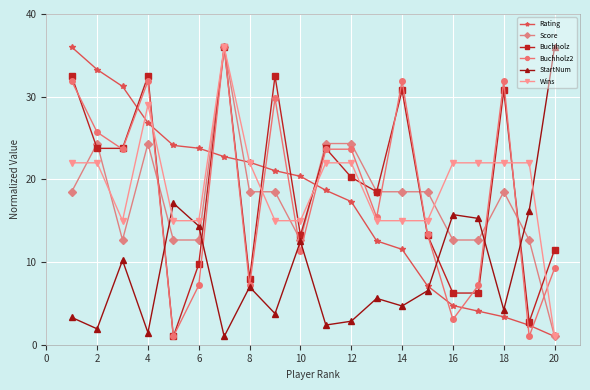

What is the minimum value for Wins?

1.0